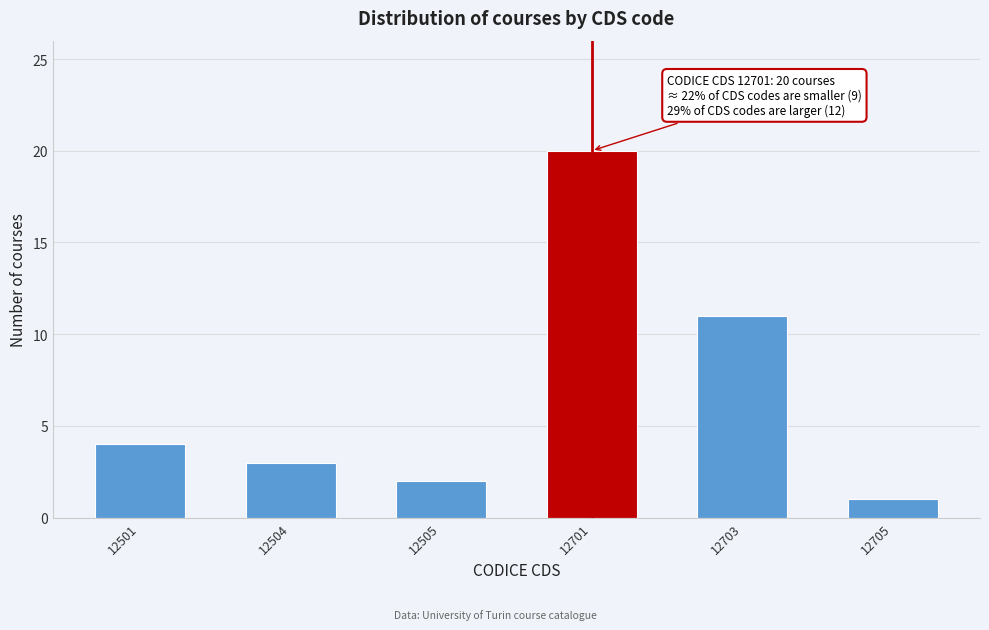

Reading right to left, transcribe all the data shown in this chart.

1	11	20	2	3	4